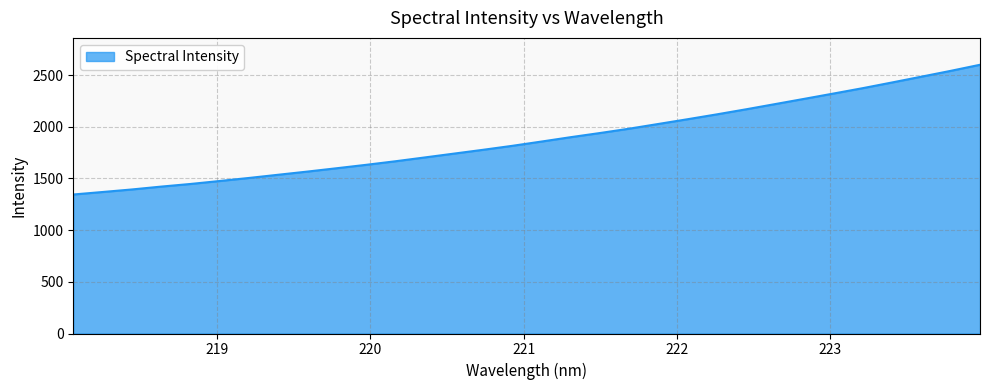

What is the difference between the maximum and minimum values?

1255.2